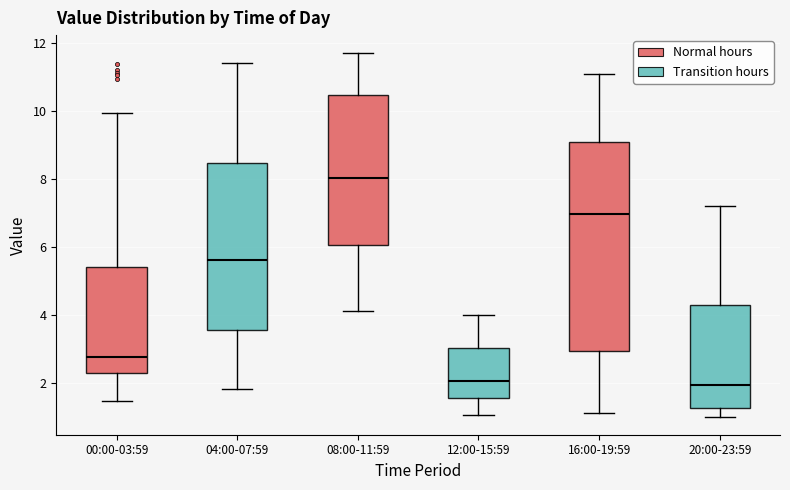

Reading left to right, read every box against the y-axis: the position of its median line, the range the box covers, and the ends of its whiskers. The values are not printed on the chart, so give them approximately, as read against the axis.

00:00-03:59: median 2.8, box 2.2 to 5.4, whiskers 1.4 to 10.0
04:00-07:59: median 5.6, box 3.6 to 8.4, whiskers 1.8 to 11.4
08:00-11:59: median 8.0, box 6.0 to 10.4, whiskers 4.2 to 11.8
12:00-15:59: median 2.0, box 1.6 to 3.0, whiskers 1.0 to 4.0
16:00-19:59: median 7.0, box 3.0 to 9.0, whiskers 1.2 to 11.2
20:00-23:59: median 2.0, box 1.2 to 4.2, whiskers 1.0 to 7.2